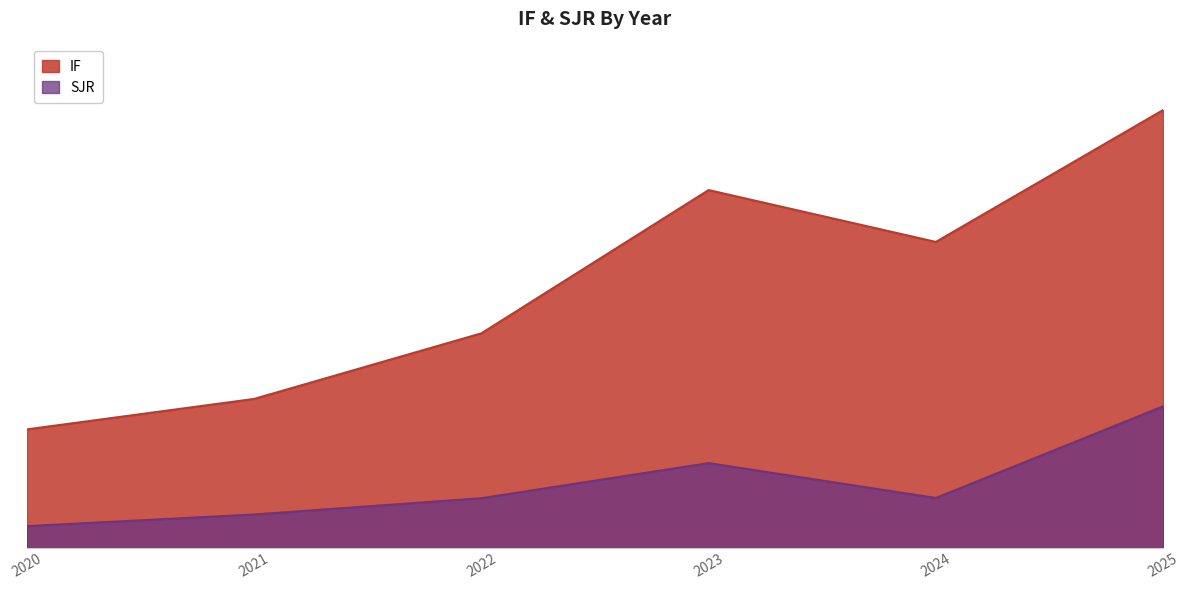

Reading right to left, transcribe all the data shown in this chart.

IF: 2025=18.8	2024=13.1	2023=15.4	2022=9.2	2021=6.4	2020=5.1
SJR: 2025=6.1	2024=2.1	2023=3.6	2022=2.1	2021=1.4	2020=0.9